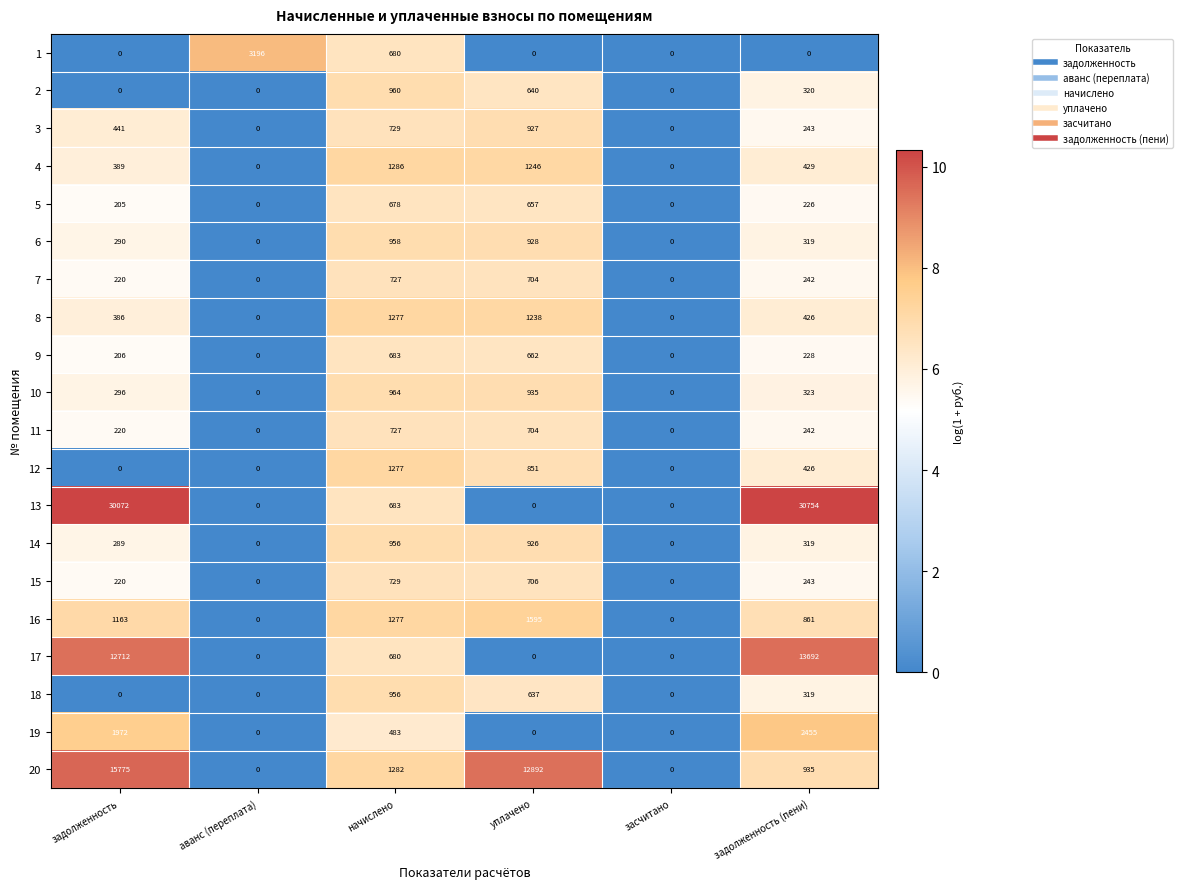

What is the total value across all series at задолженность?

64856